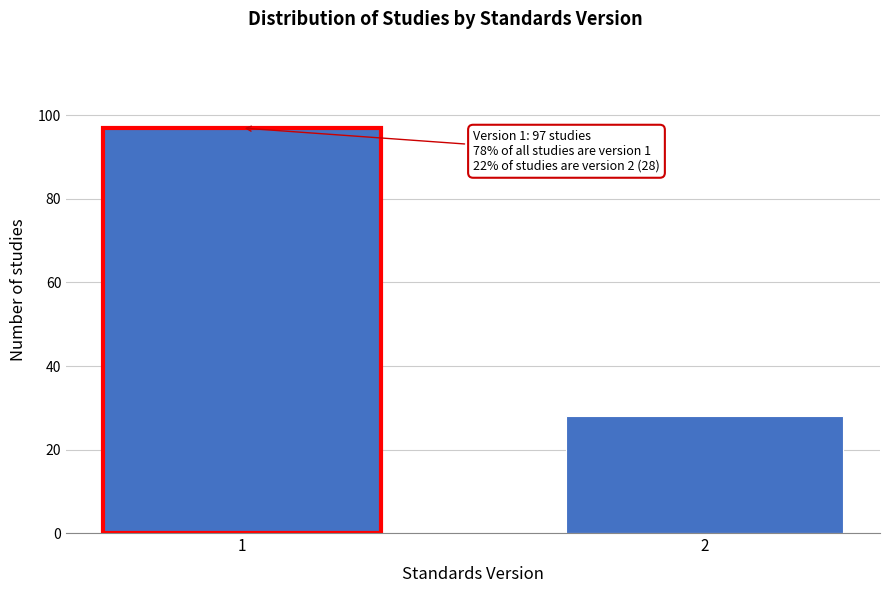

Reading left to right, what are all the values shown in this chart?

1=97	2=28